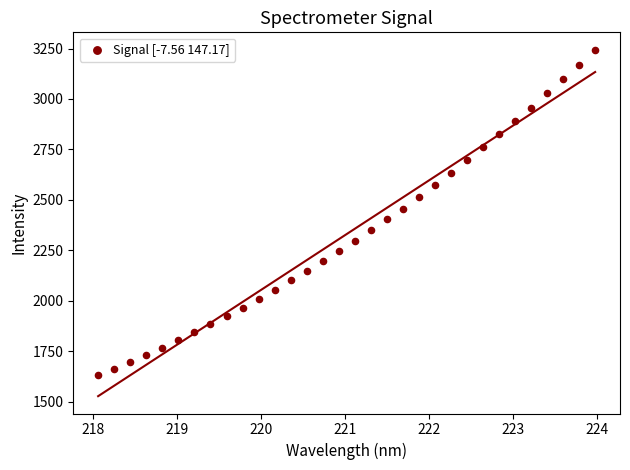

What is the range of X values (max minus min)?

5.9